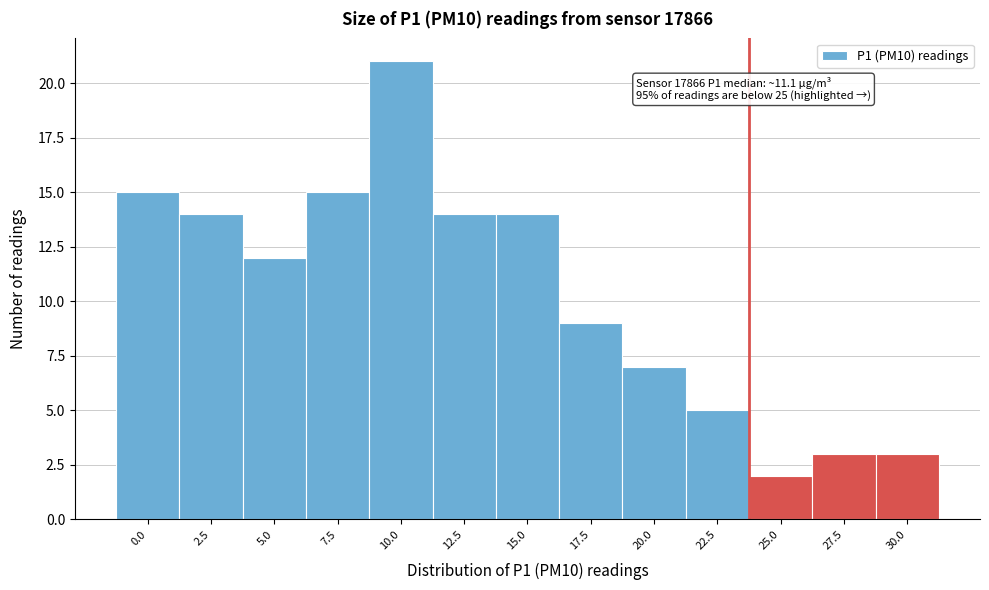

Reading left to right, extract all data points from this chart.

15	14	12	15	21	14	14	9	7	5	2	3	3